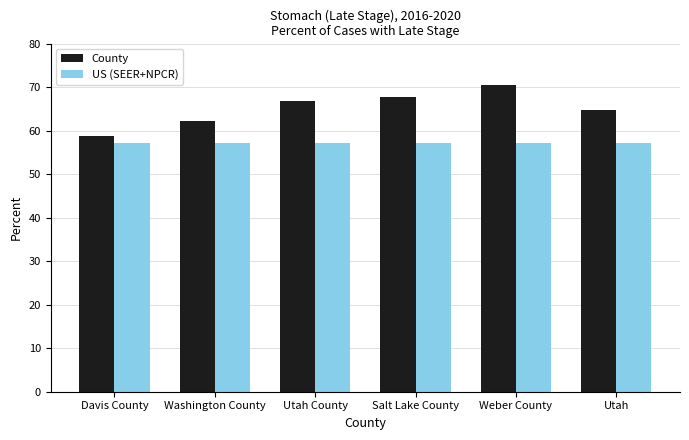

Which label corresponds to the largest value in the chart?

Weber County